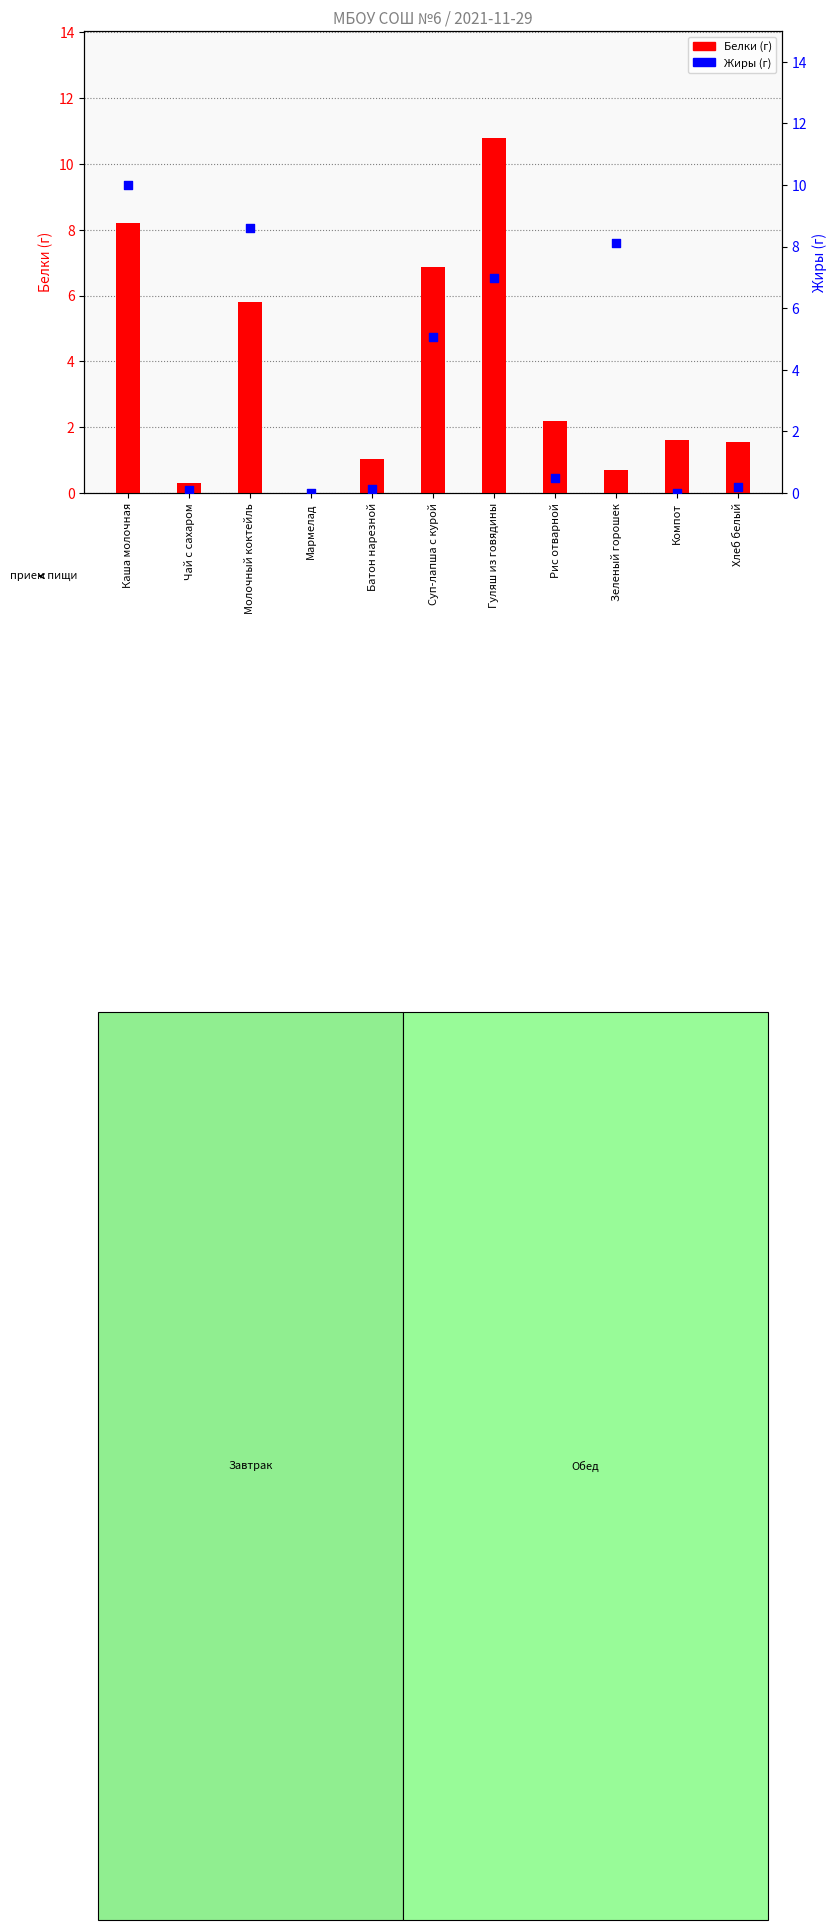

Is the value of Белки at Зеленый горошек greater than the value of Жиры at Зеленый горошек?

No